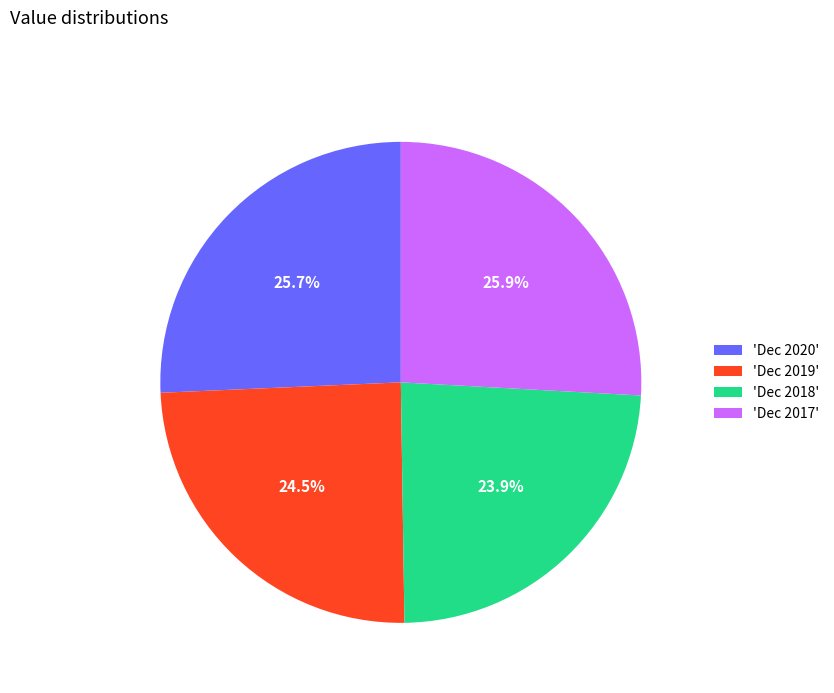

Combined, what portion of the pie is 'Dec 2017' and 'Dec 2018'?

49.8%